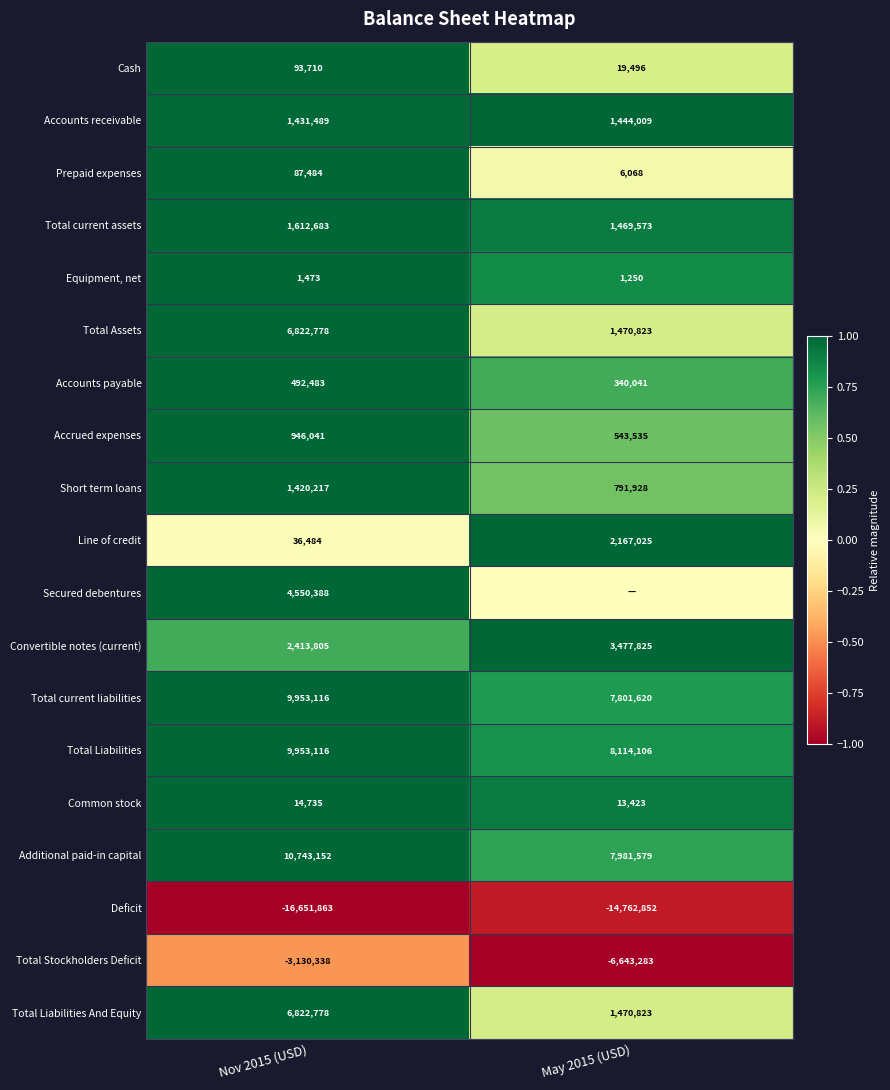

At which category is the sum across all series the highest?

Nov 2015 (USD)